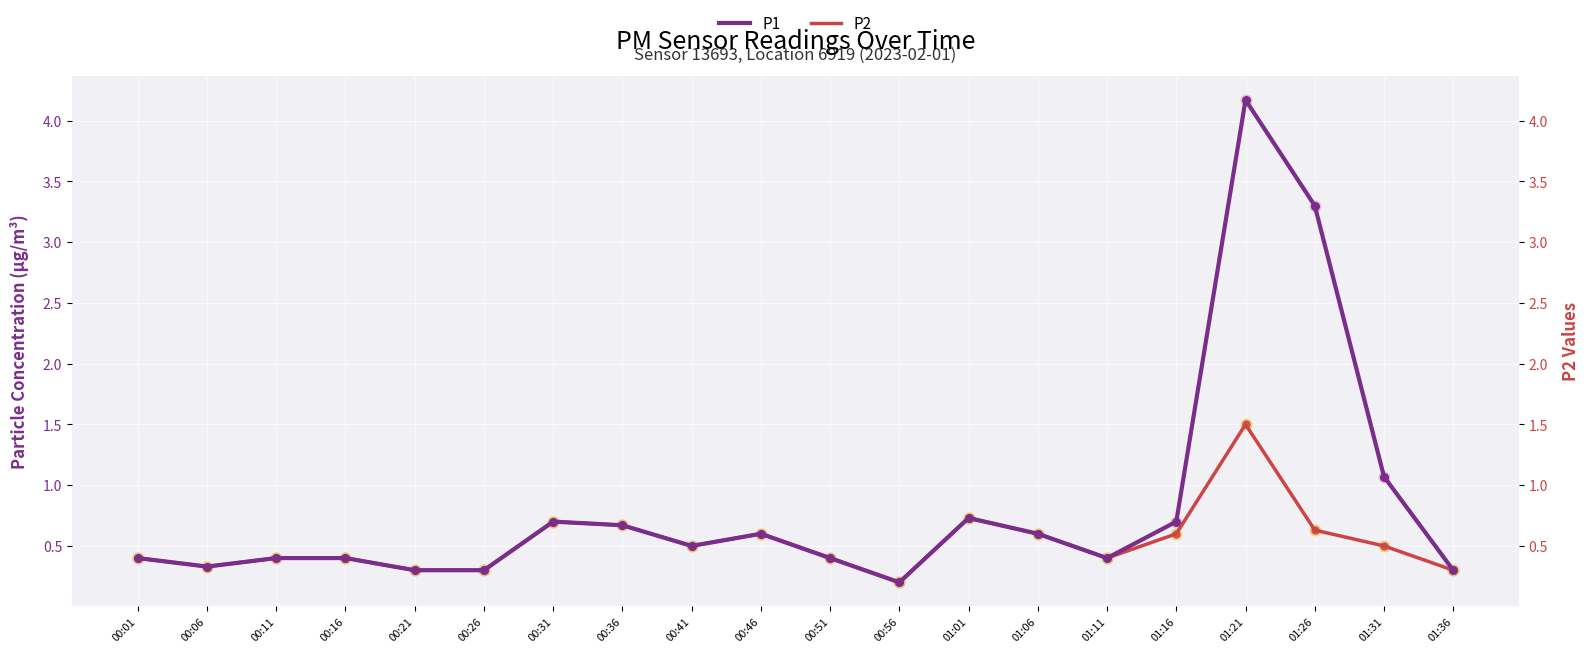

Which series reaches the maximum Y coordinate?

P1